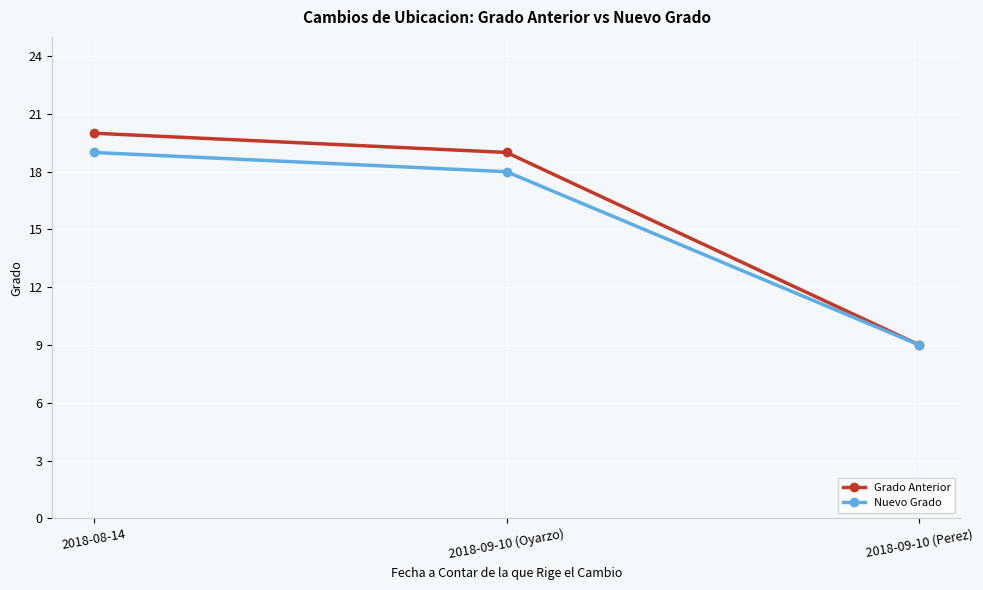

What is the difference between the maximum and minimum values in the Nuevo Grado series?

10